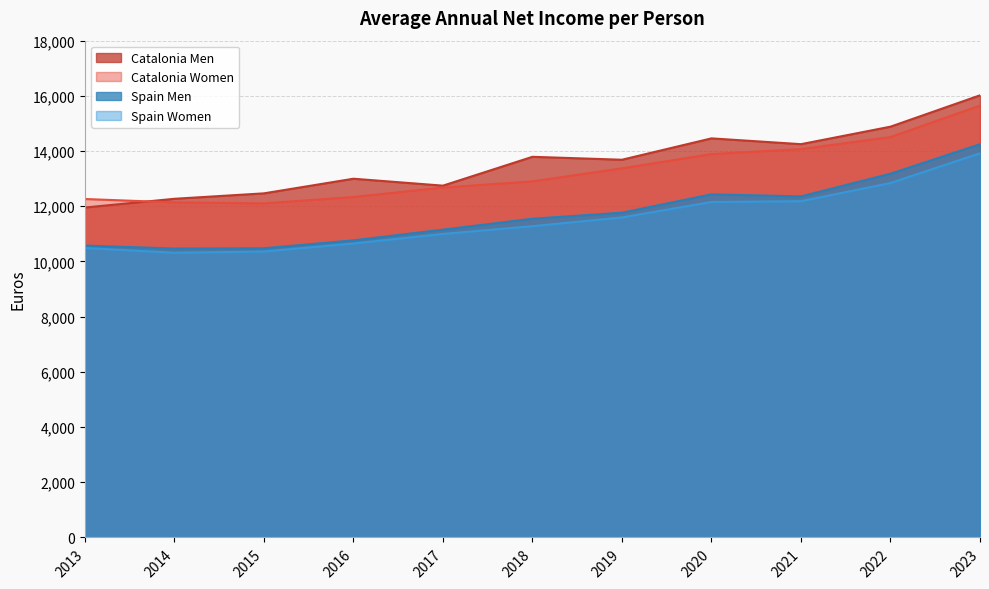

Which series has the largest total across all categories?

Catalonia Men